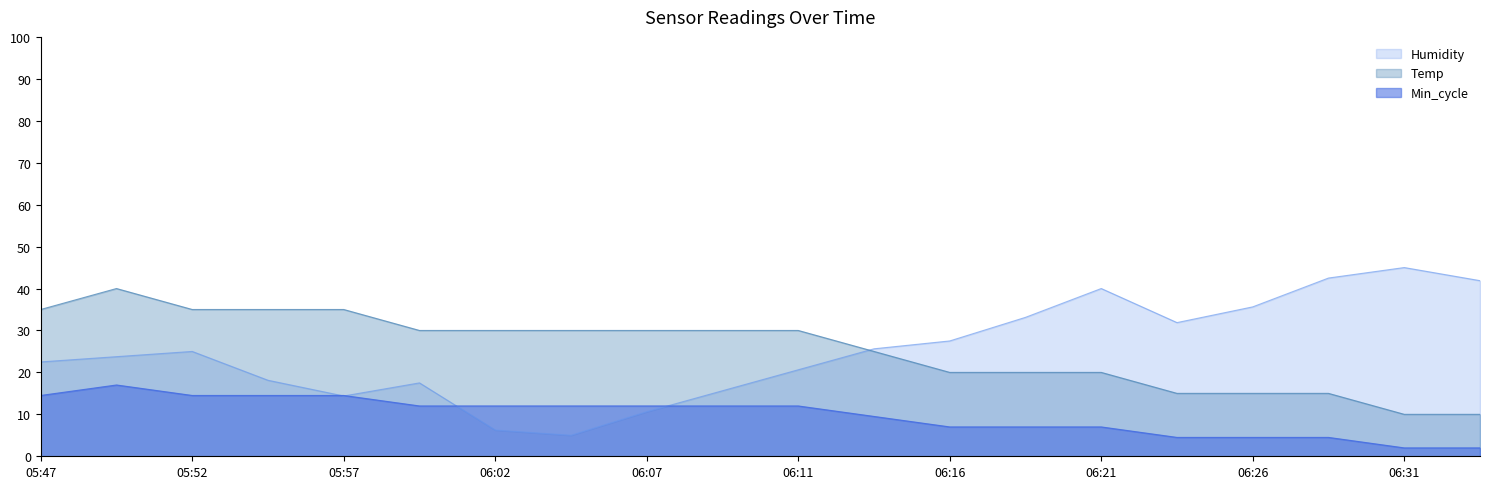

What is the average value of the Humidity series?

25.1